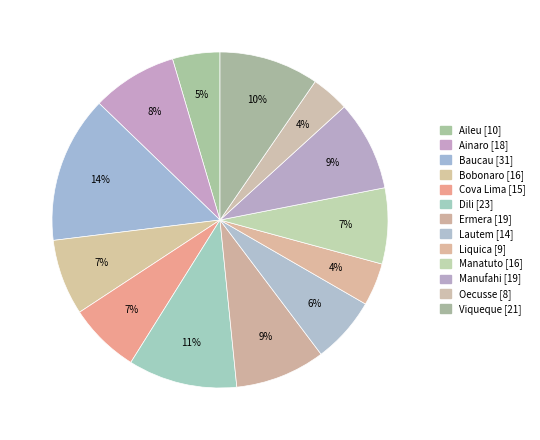

To the nearest percent, what percentage of the pie is Lautem?

6%